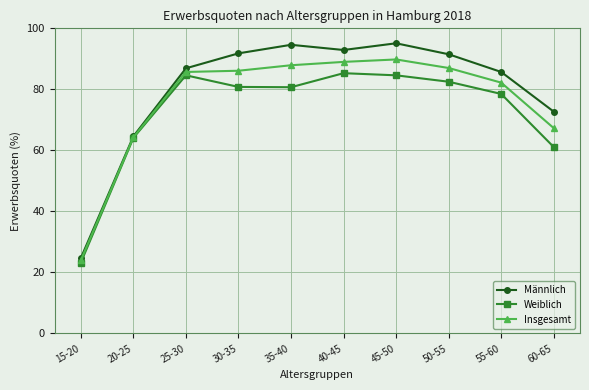

What is the maximum value for Weiblich?

85.3